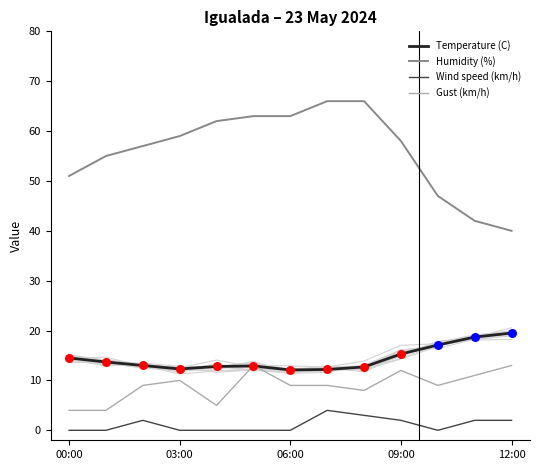

Is the value of Gust (km/h) at 8 greater than the value of Temperature (C) at 8?

No